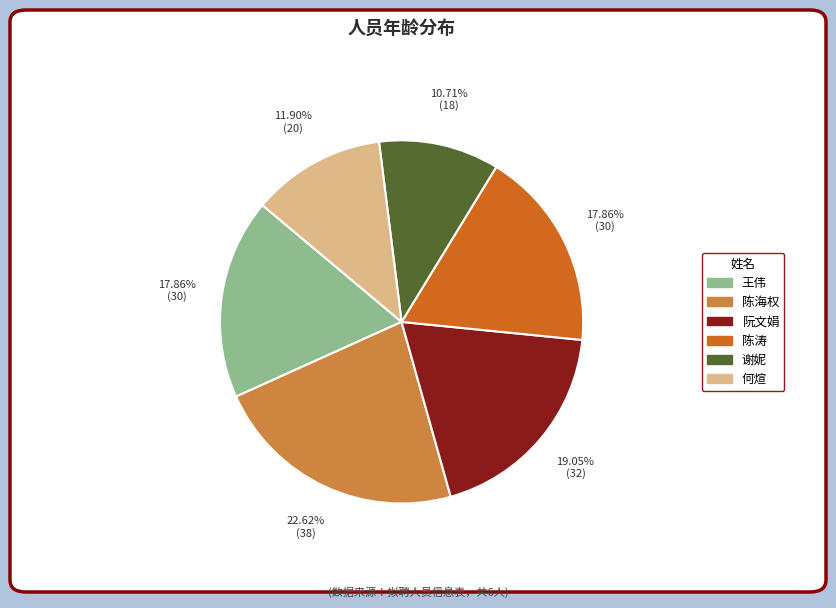

Is there any slice that represents more than half of the pie?

No